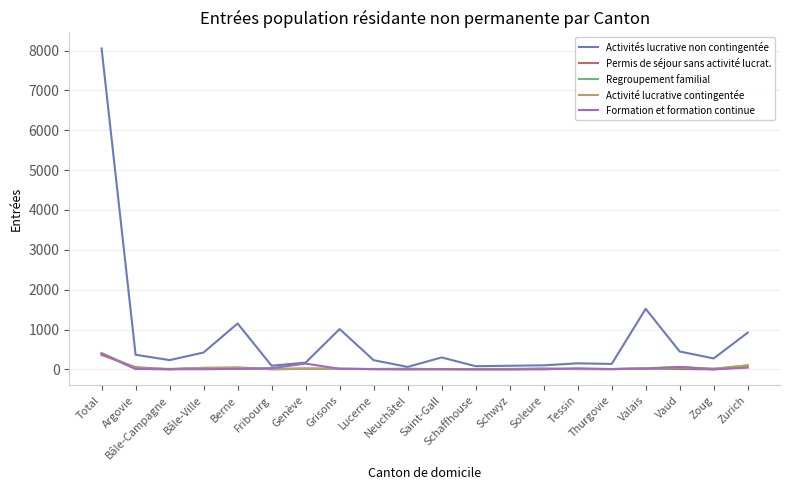

Which series has the largest total across all categories?

Activités lucrative non contingentée